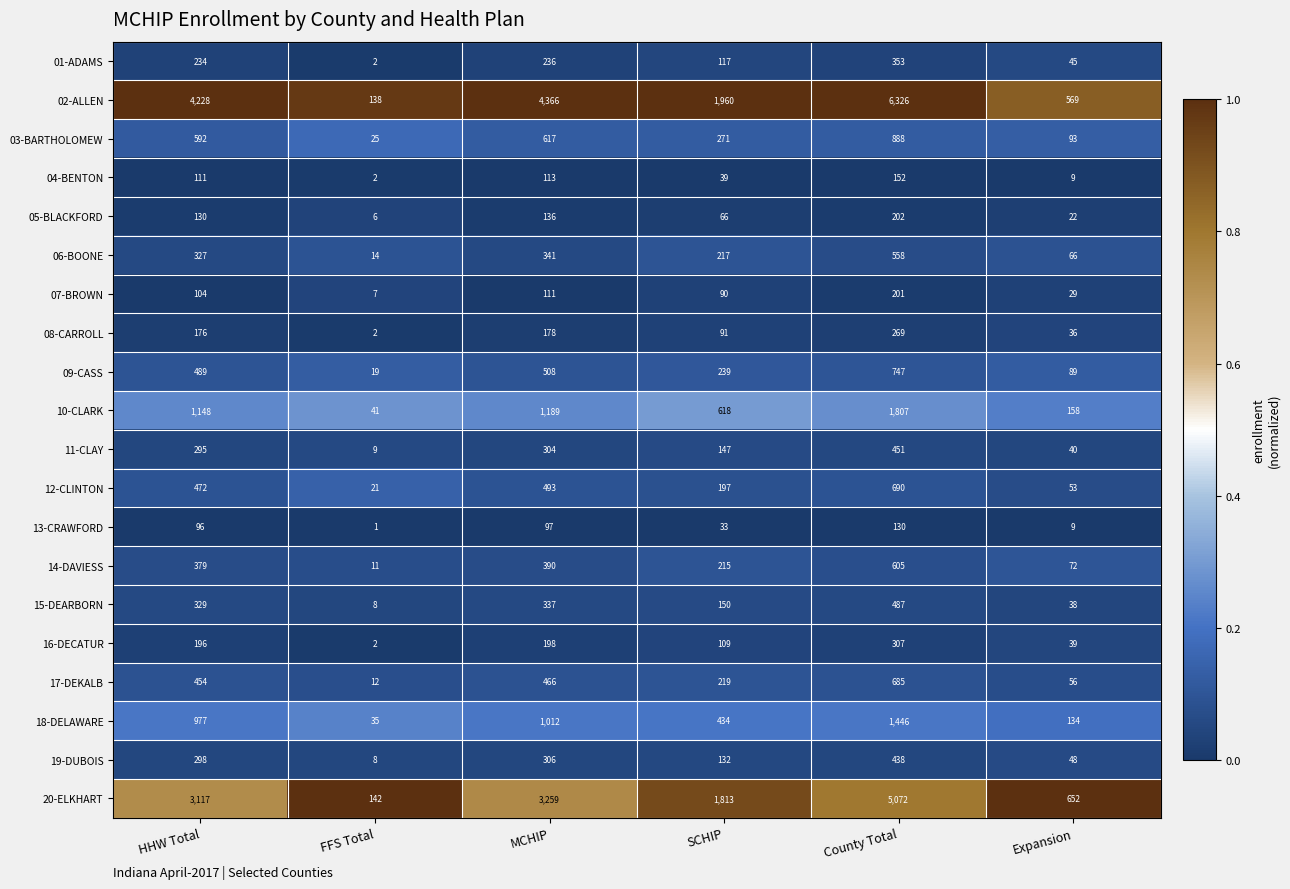

At which label is 18-DELAWARE closest to 740?

HHW Total